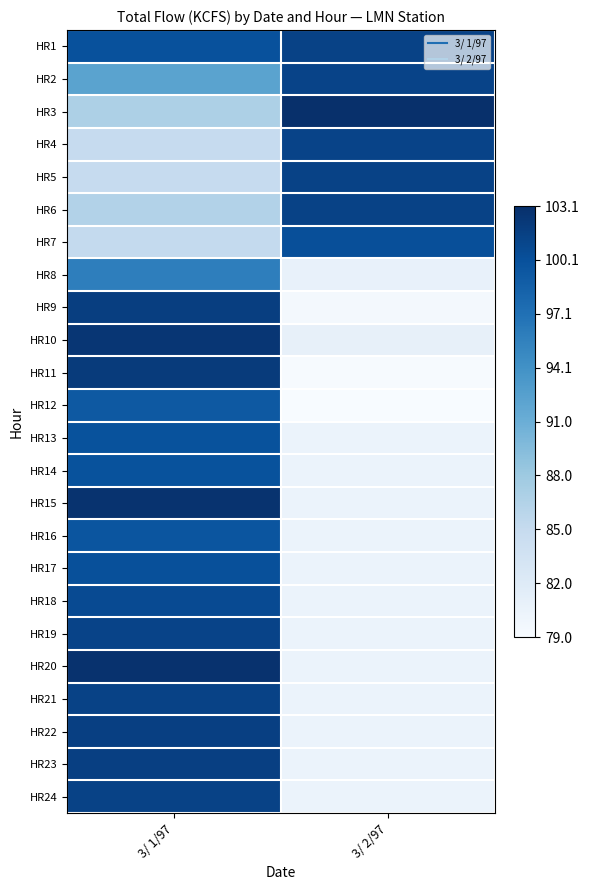

What is the total value across all series at 3/ 1/97?

18.2